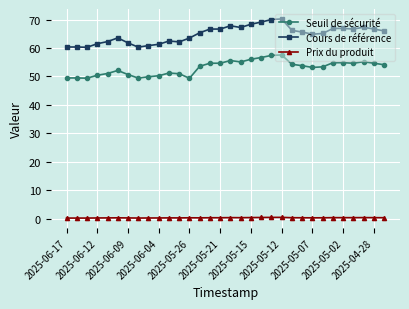

How many categories are shown in the chart?

32